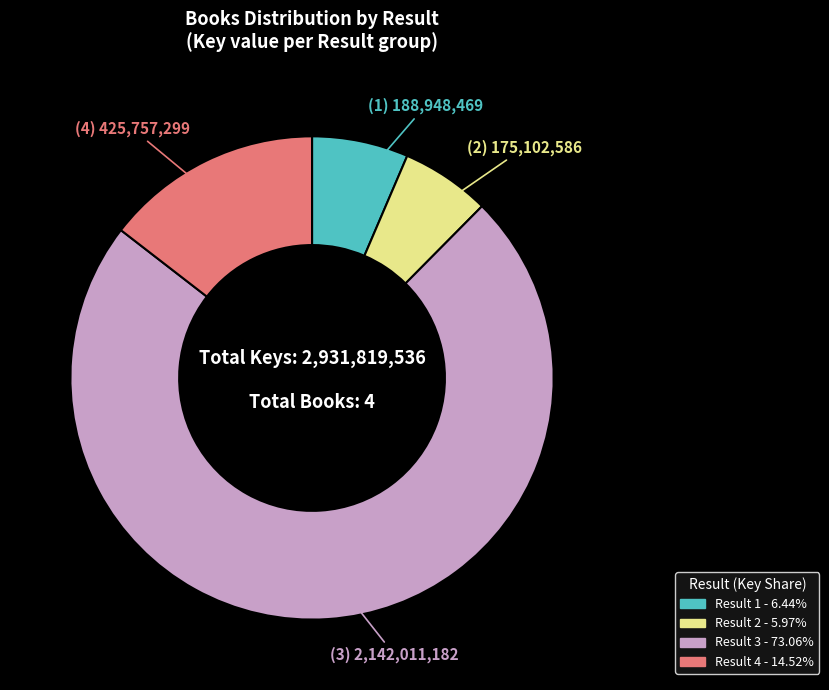

Is there any slice that represents more than half of the pie?

Yes